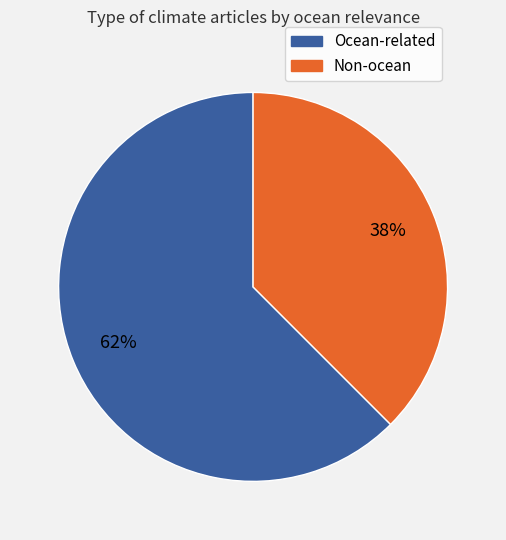

To the nearest percent, what is the average slice percentage?

50%